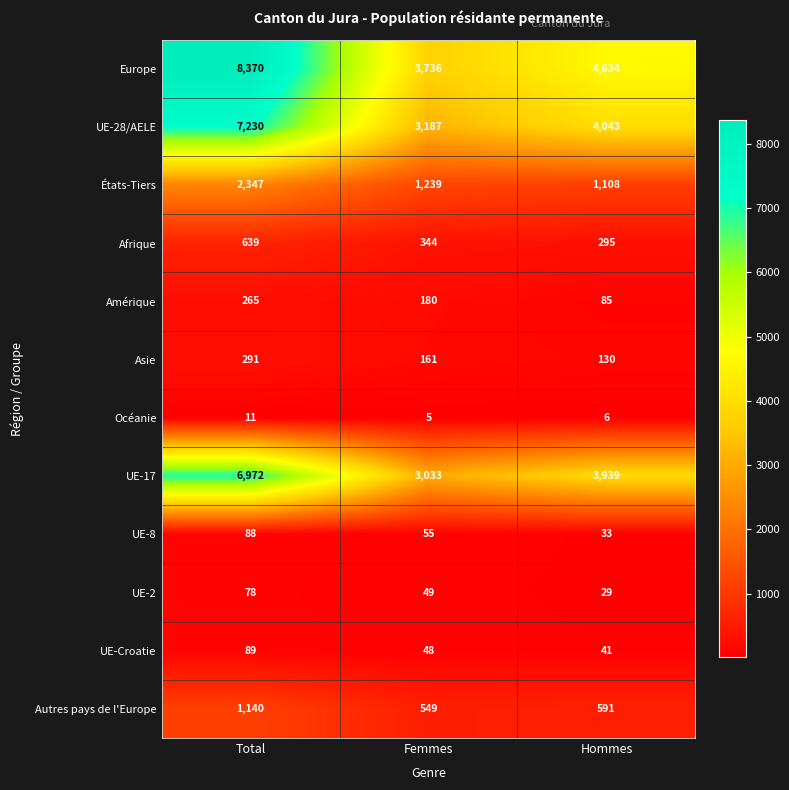

True or false: UE-2 has a value of 42 at Total.

False